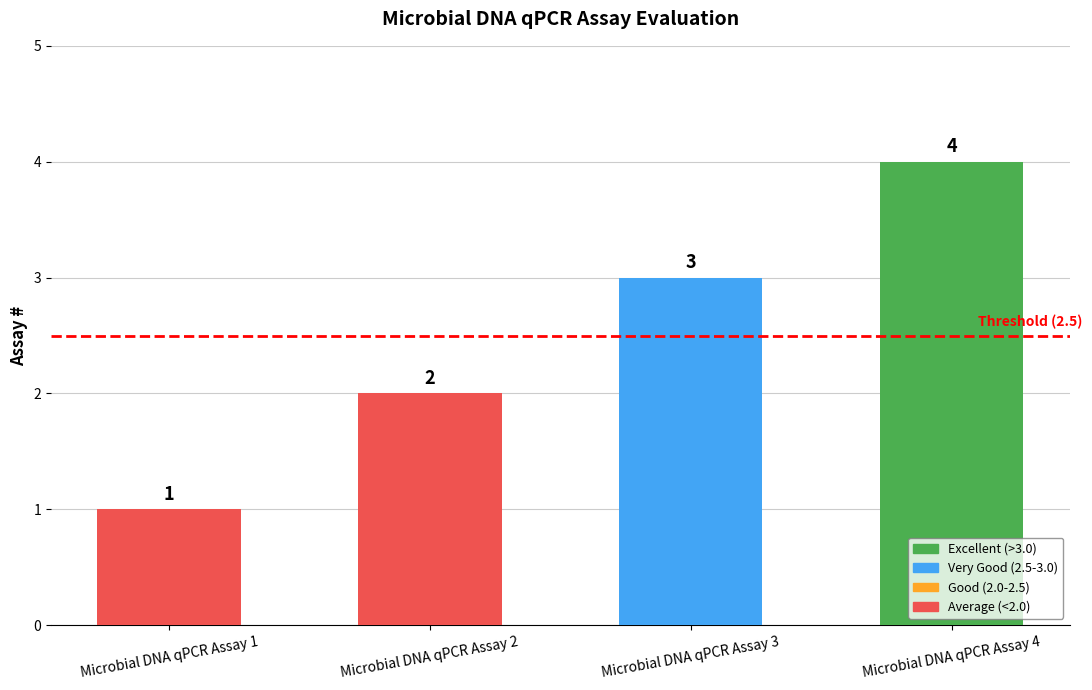

Where is the data nearest to the value 2?

Microbial DNA qPCR Assay 2